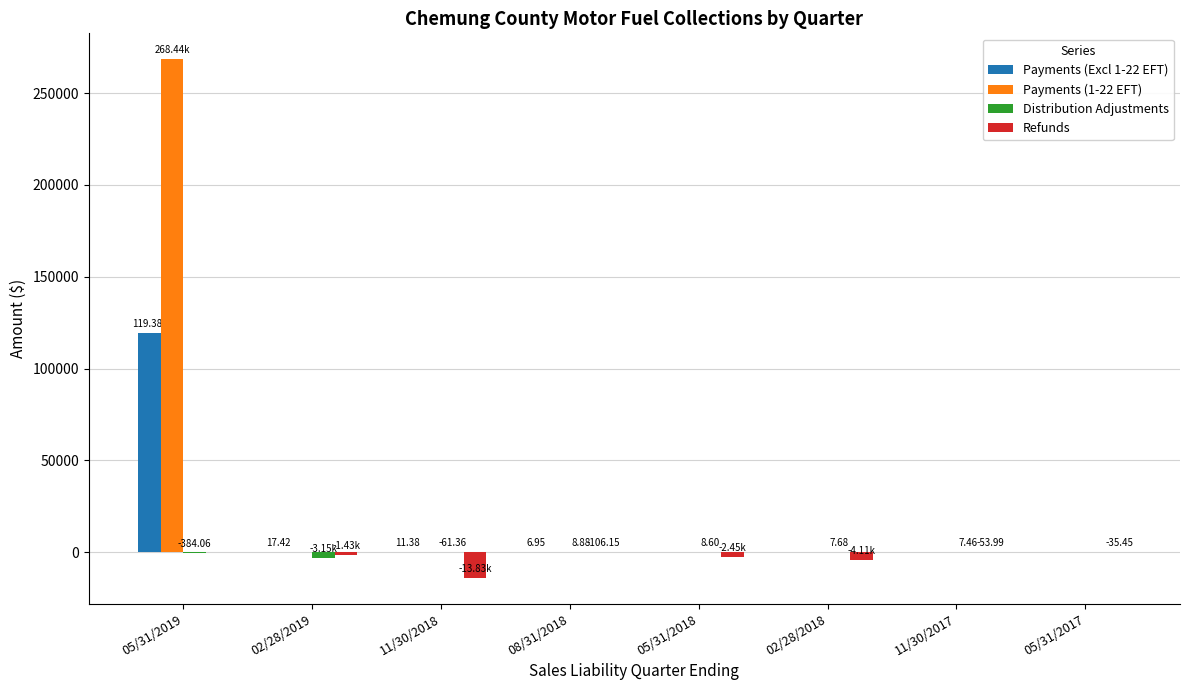

How many values in the Payments (Excl 1-22 EFT) series exceed 6?

4